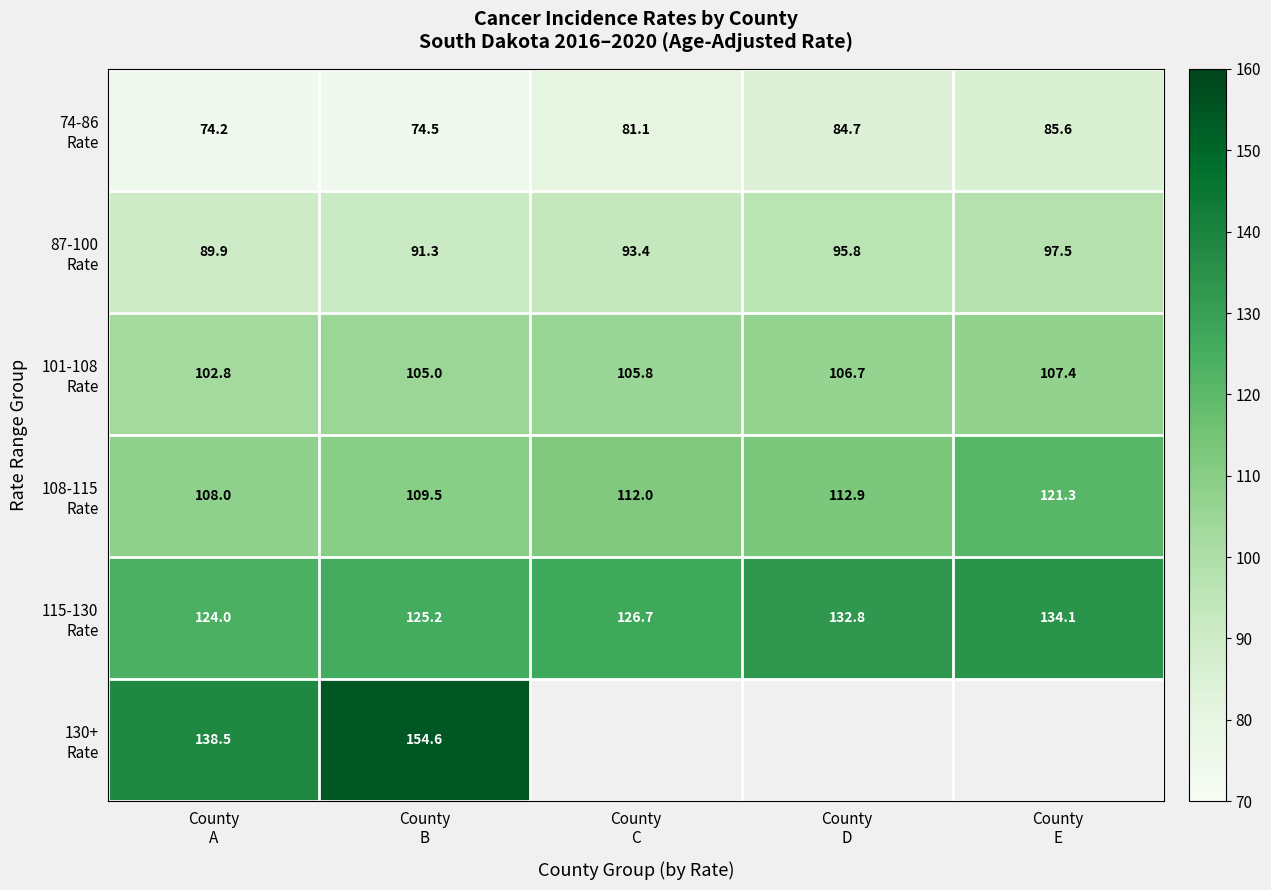

What is the lowest value of the 115-130 Rate series?

124.0